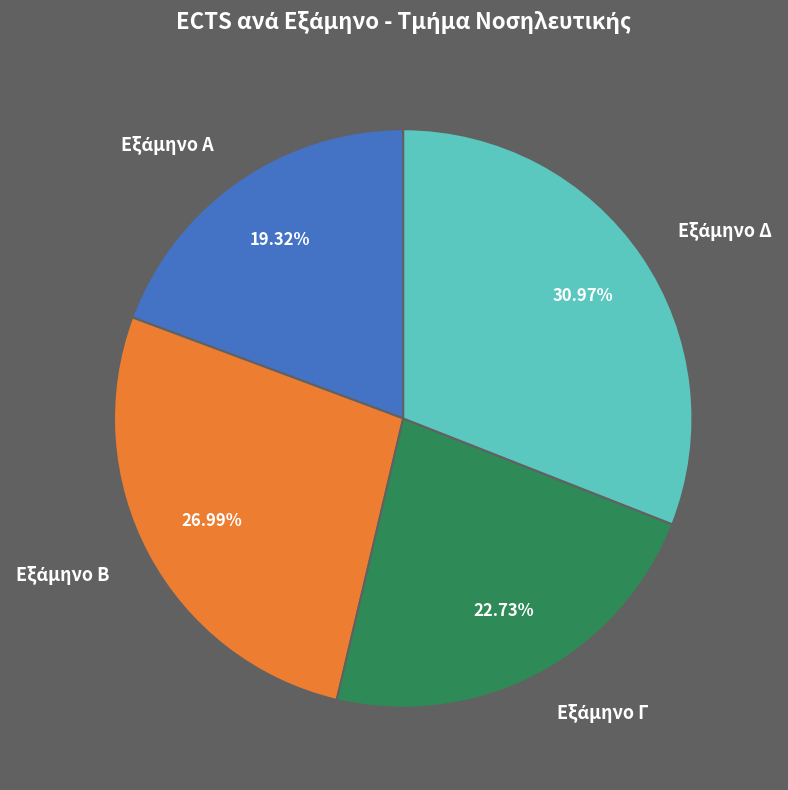

How many segments does this pie chart have?

4